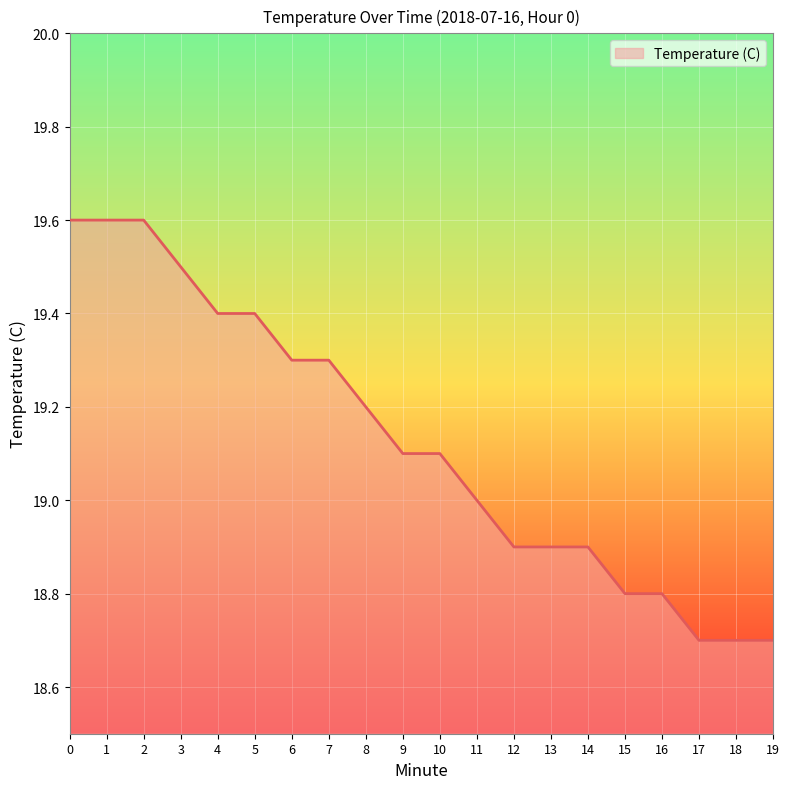

Which has a higher value, 16 or 2?

2